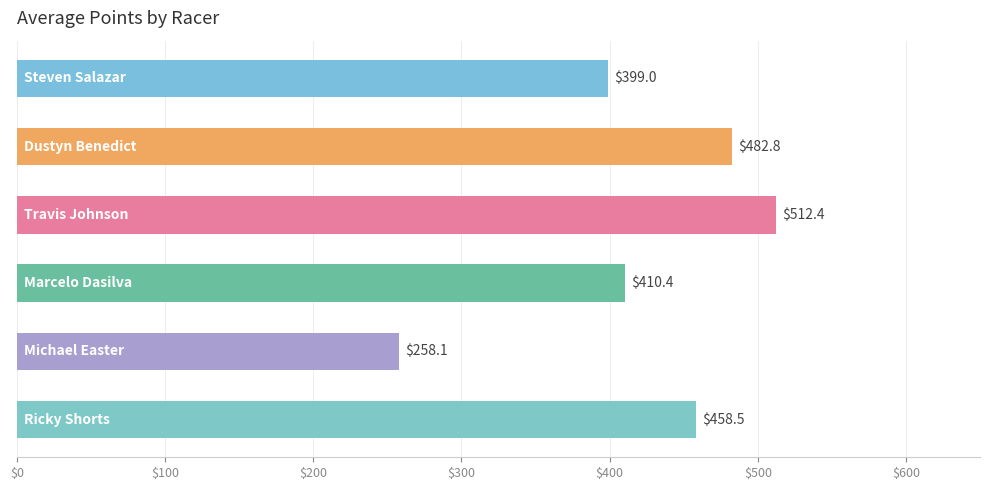

What is the difference between the second highest and minimum values?

224.7